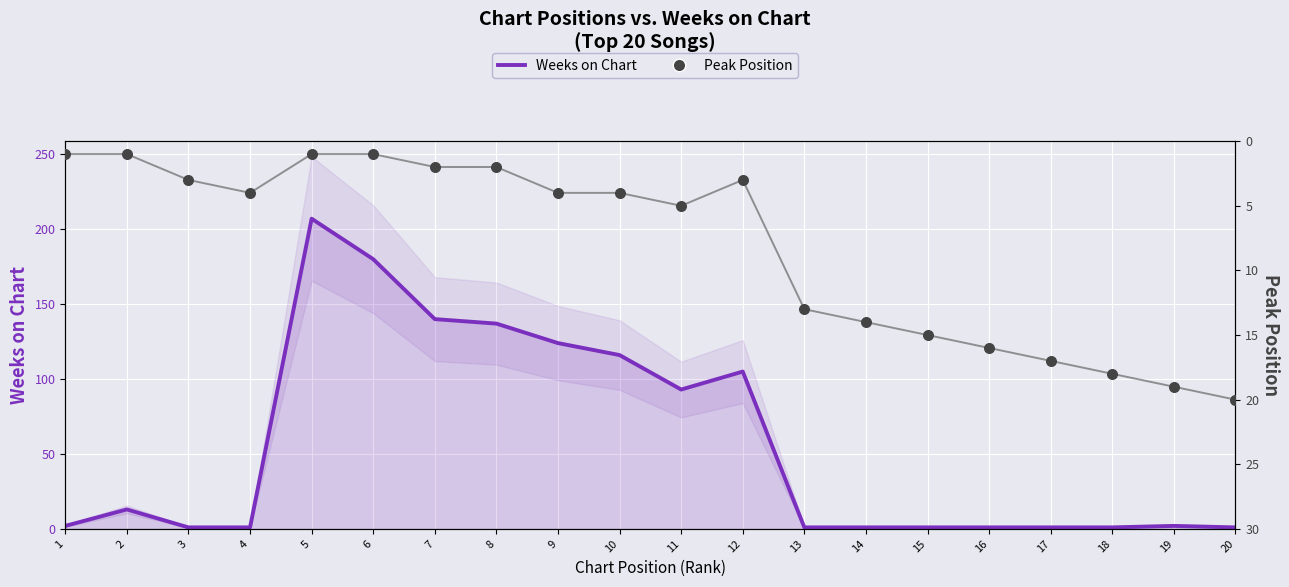

What are all the series names shown in the legend?

Weeks on Chart, Peak Position